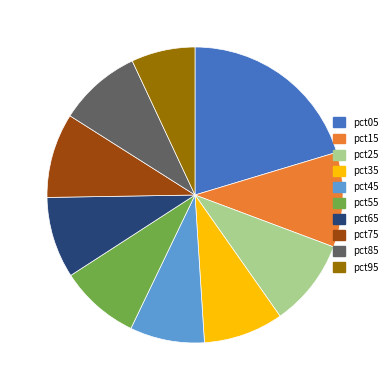

Is the sum of pct15 and pct25 greater than half?

No